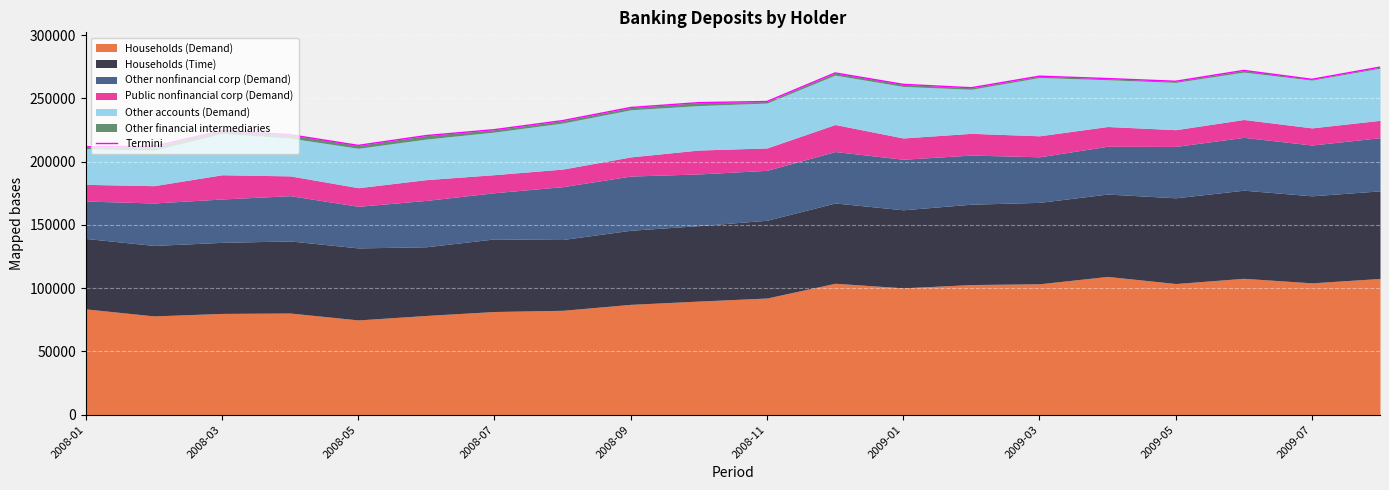

How many lines are shown in the chart?

1